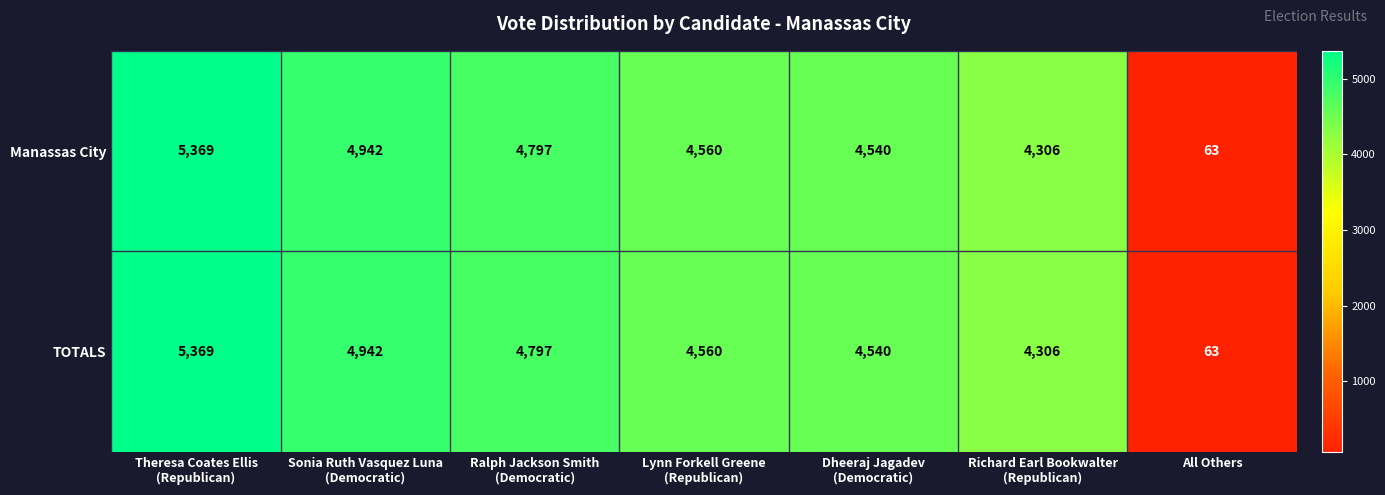

What is the difference between the maximum and minimum values in the TOTALS series?

5306